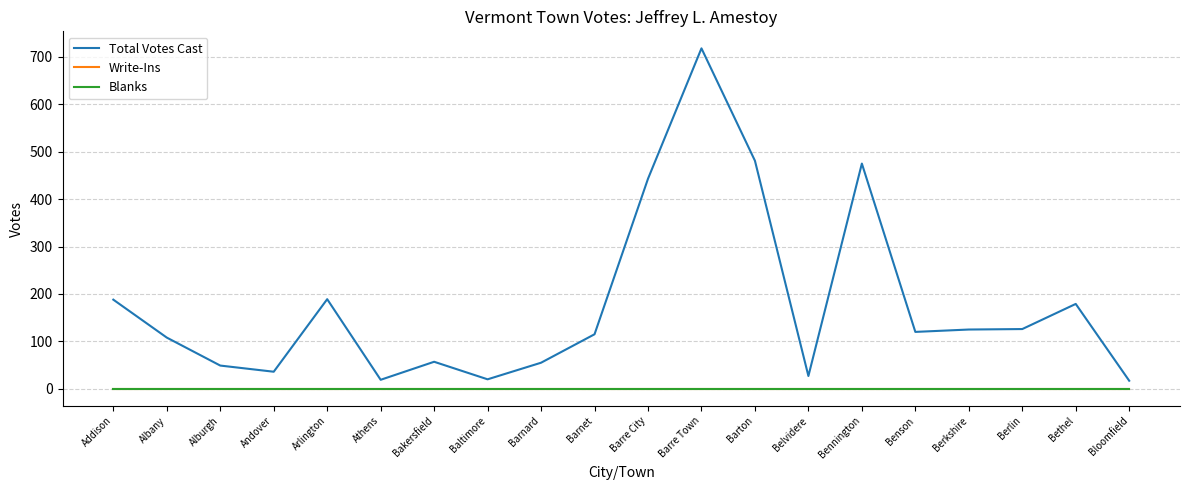

True or false: Total Votes Cast and Blanks intersect in this chart.

False